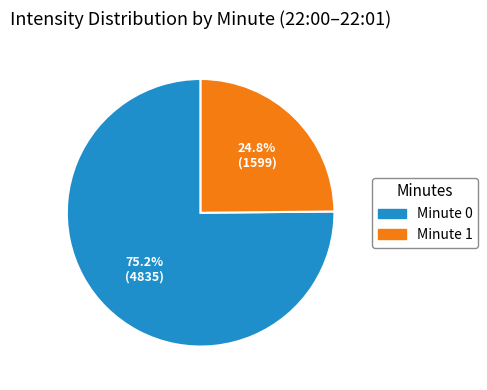

Is there a majority slice in this chart?

Yes